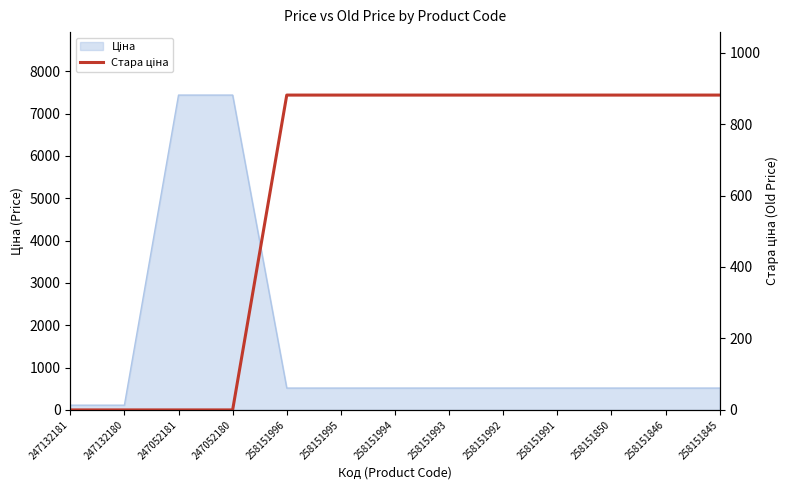

Does the chart have visible grid lines?

No